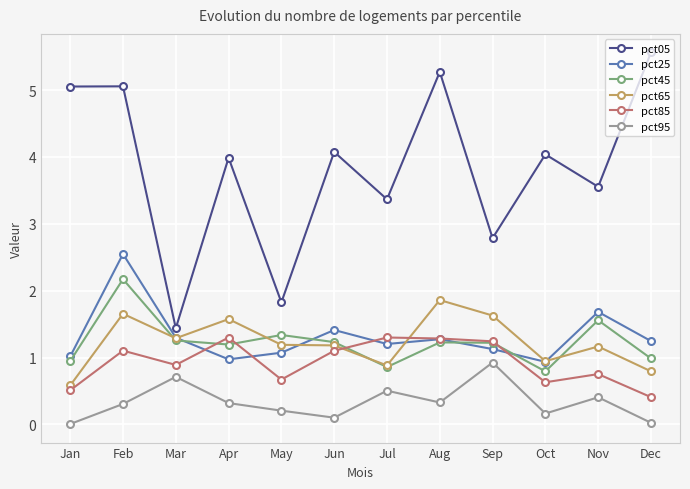

What is the value of the pct45 point at the 8th from the left?

1.2